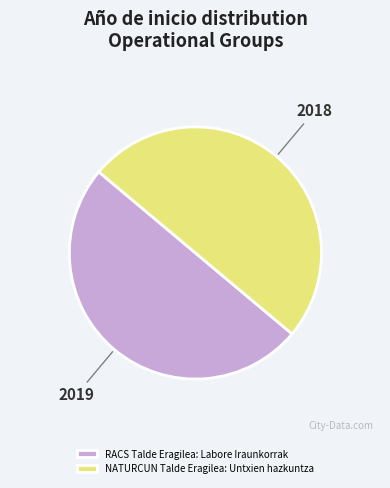

Is it true that RACS Talde Eragilea: Labore Iraunkorrak is 50% of the pie?

True